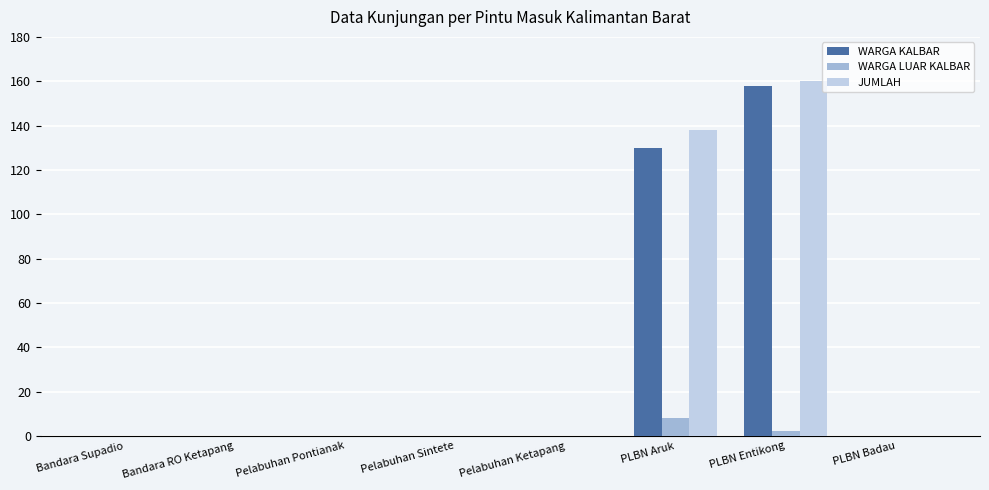

At which category is the sum across all series the highest?

PLBN Entikong